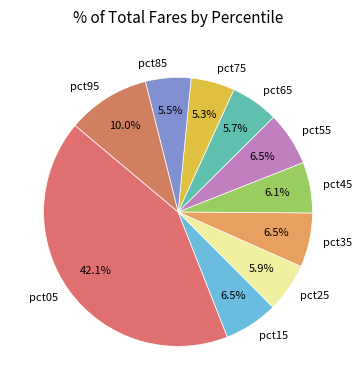

Count the number of slices in the pie.

10